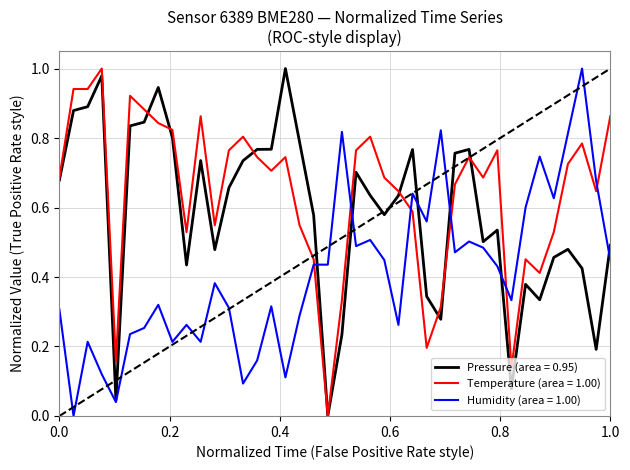

What are all the series names shown in the legend?

Pressure (area = 0.95), Temperature (area = 1.00), Humidity (area = 1.00)